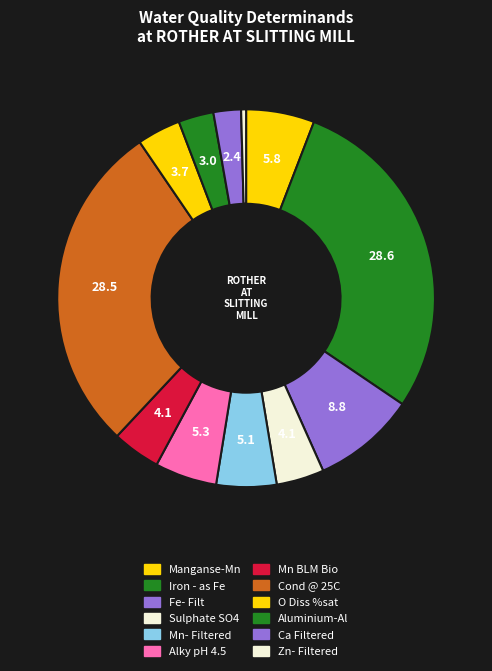

To the nearest percent, what is the difference between the Manganse-Mn and Mn BLM Bio slice percentages?

2%